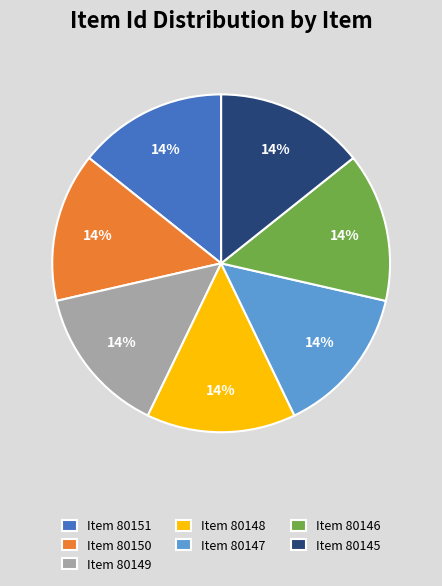

Count the number of slices in the pie.

7